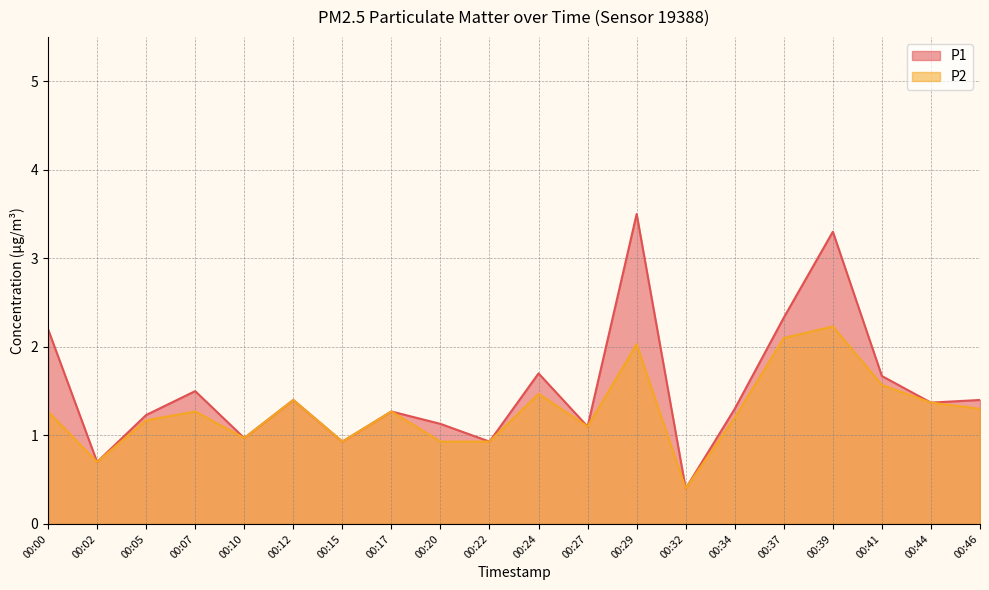

Does the chart display data point markers on the line(s)?

No